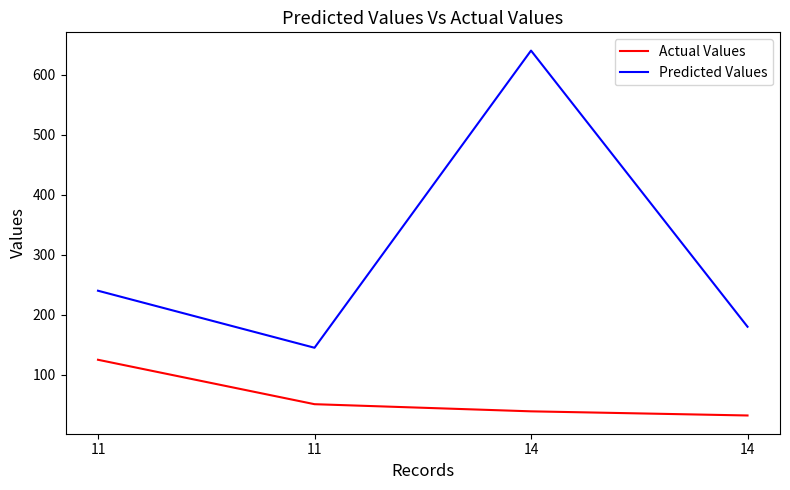

True or false: Predicted Values and Actual Values cross at least once.

False